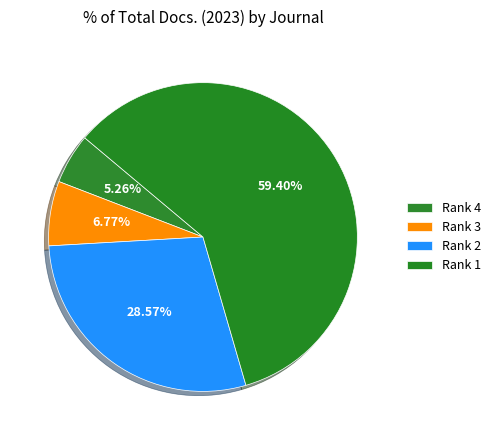

How many slices are in this pie chart?

4